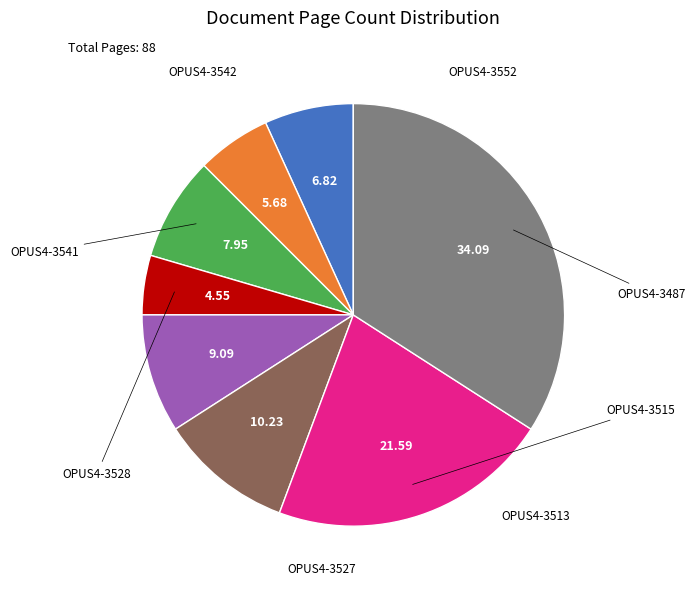

Approximately how many times larger is the value at OPUS4-3513 compared to OPUS4-3542?

1.8